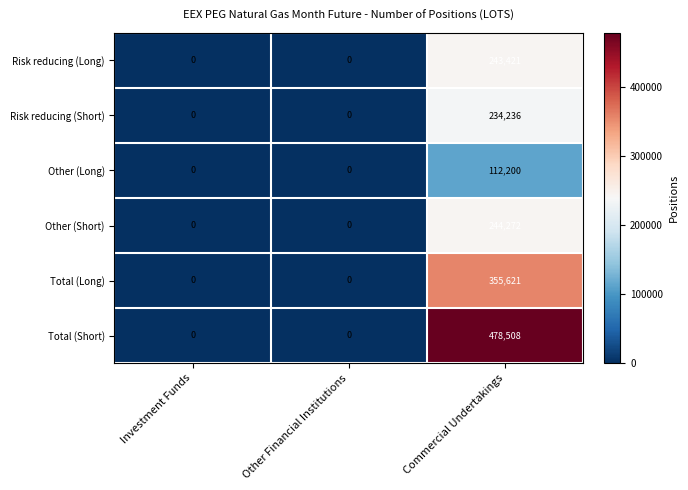

Which series has the largest range (max minus min)?

Total (Short)